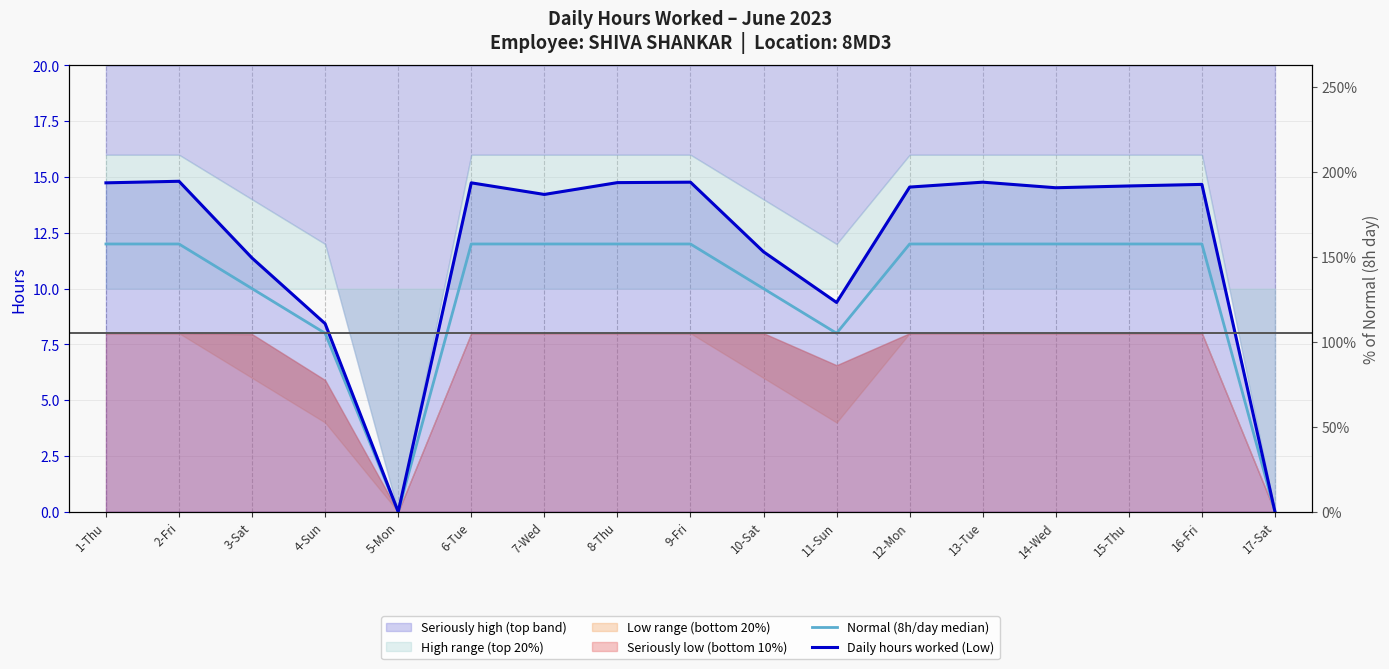

At which label is Daily hours worked (Low) closest to 7?

4-Sun